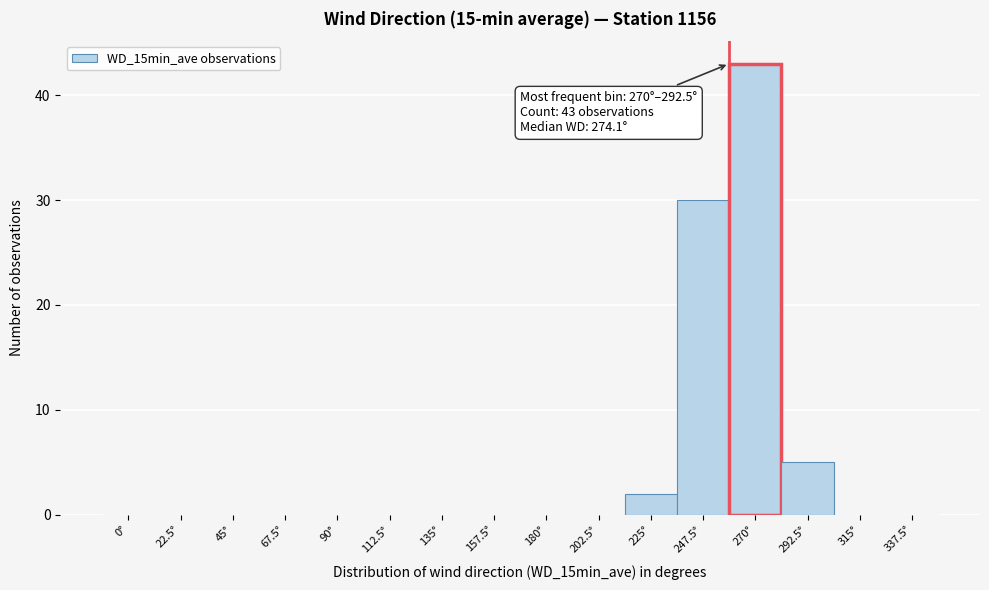

Reading right to left, what are all the values shown in this chart?

337.5°=0	315°=0	292.5°=5	270°=43	247.5°=30	225°=2	202.5°=0	180°=0	157.5°=0	135°=0	112.5°=0	90°=0	67.5°=0	45°=0	22.5°=0	0°=0